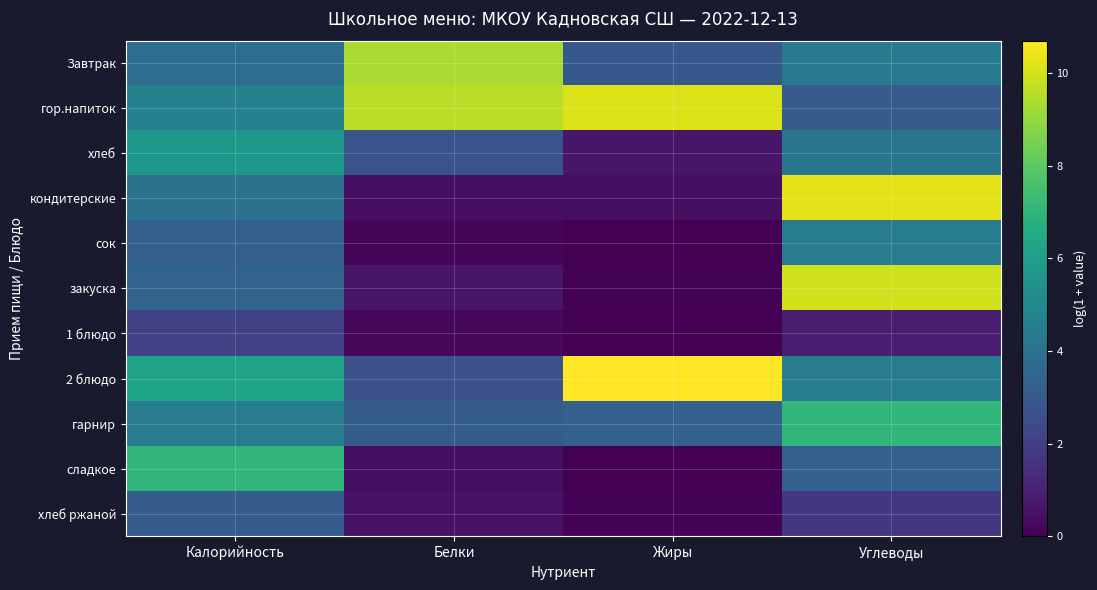

How many categories are shown in the chart?

4